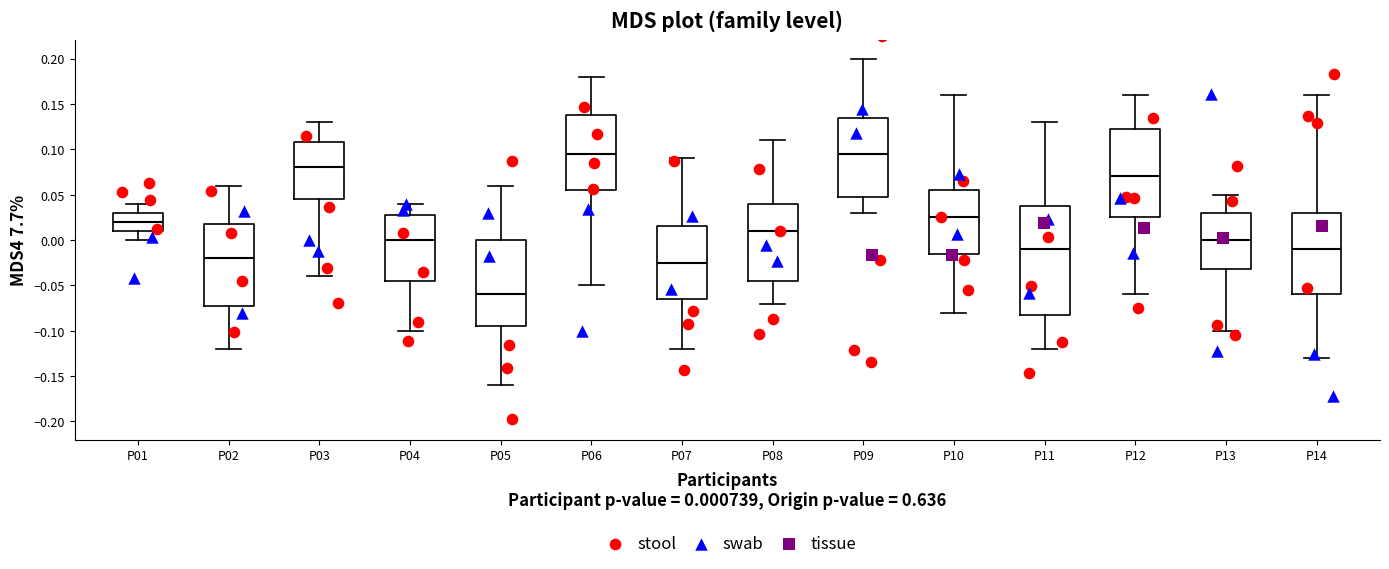

Reading left to right, transcribe this box plot: for each box, give where its median line is, the range the box spans, and where its two whiskers end, as read against the y-axis. The values are not printed on the chart, so give them approximately, as read against the axis.

P01: median 0.020, box 0.010 to 0.030, whiskers 0.000 to 0.040
P02: median -0.020, box -0.070 to 0.020, whiskers -0.120 to 0.060
P03: median 0.080, box 0.045 to 0.110, whiskers -0.040 to 0.130
P04: median 0.000, box -0.045 to 0.030, whiskers -0.100 to 0.040
P05: median -0.060, box -0.095 to 0.000, whiskers -0.160 to 0.060
P06: median 0.095, box 0.055 to 0.140, whiskers -0.050 to 0.180
P07: median -0.025, box -0.065 to 0.015, whiskers -0.120 to 0.090
P08: median 0.010, box -0.045 to 0.040, whiskers -0.070 to 0.110
P09: median 0.095, box 0.050 to 0.135, whiskers 0.030 to 0.200
P10: median 0.025, box -0.015 to 0.055, whiskers -0.080 to 0.160
P11: median -0.010, box -0.080 to 0.040, whiskers -0.120 to 0.130
P12: median 0.070, box 0.025 to 0.125, whiskers -0.060 to 0.160
P13: median 0.000, box -0.030 to 0.030, whiskers -0.100 to 0.050
P14: median -0.010, box -0.060 to 0.030, whiskers -0.130 to 0.160